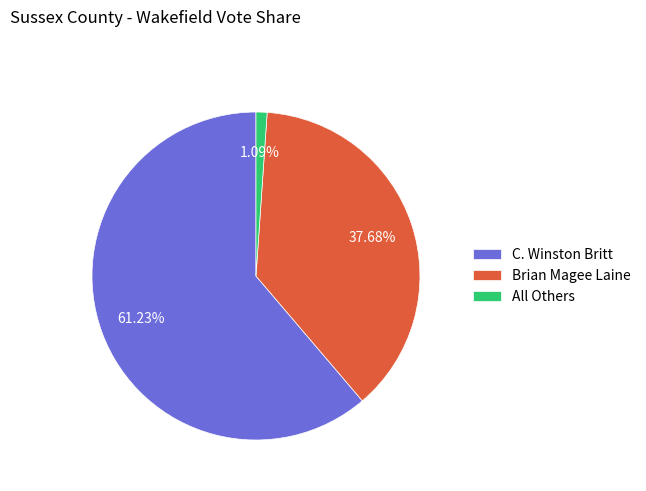

How many slices are in this pie chart?

3